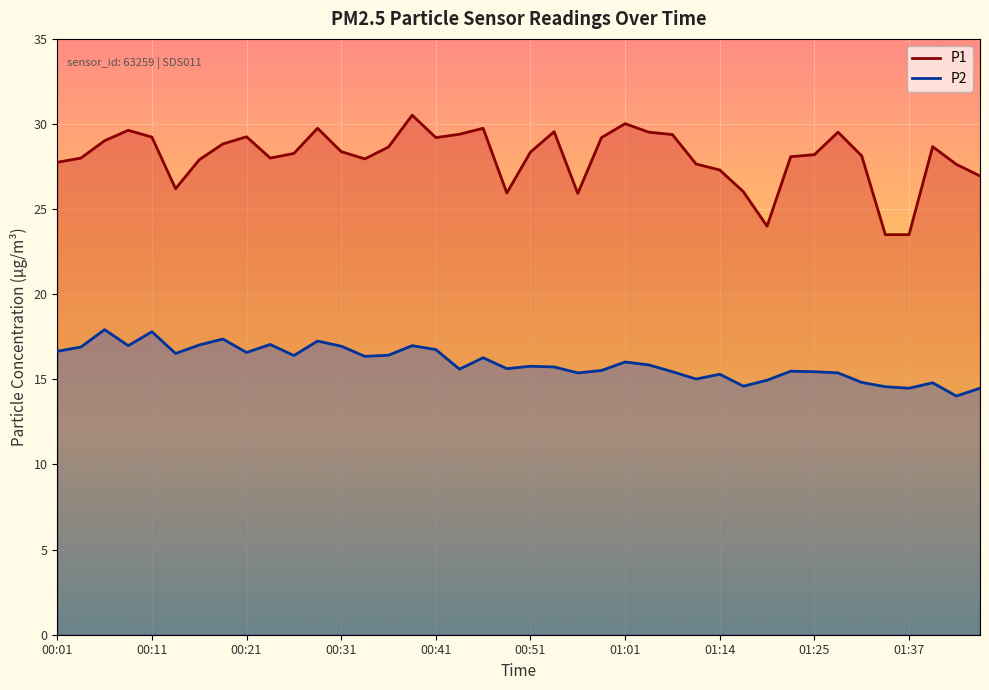

Rank the series by their average value, from highest to lowest.

P1, P2